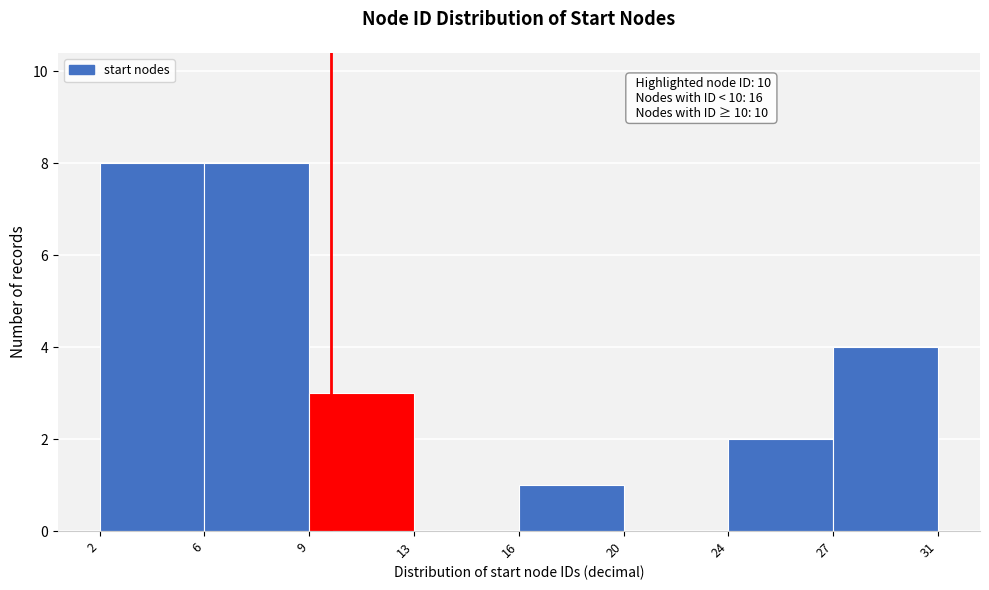

Reading right to left, extract all data points from this chart.

27=4	24=2	20=0	16=1	13=0	9=3	6=8	2=8